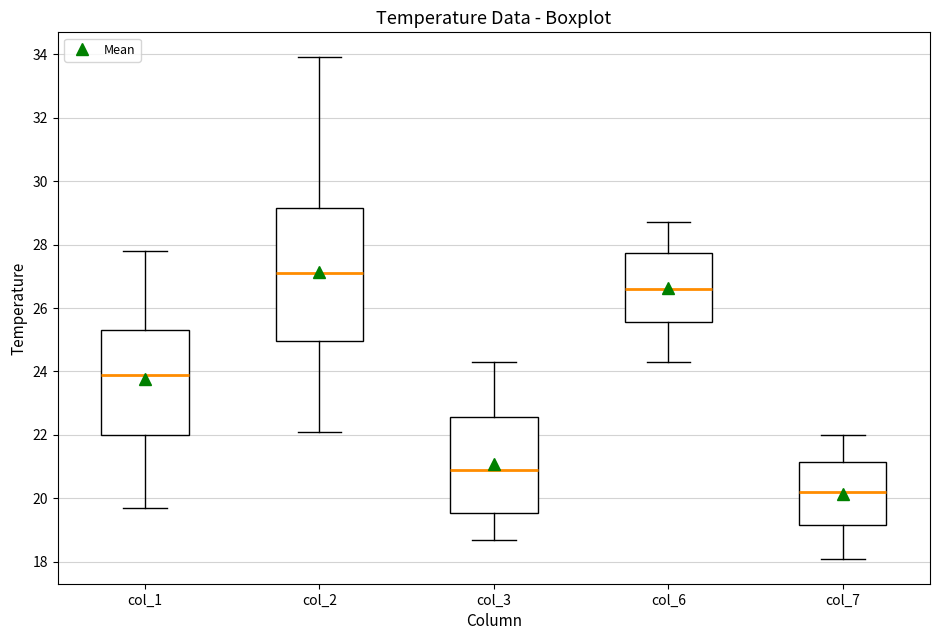

Which box's median line is the highest?

col_2